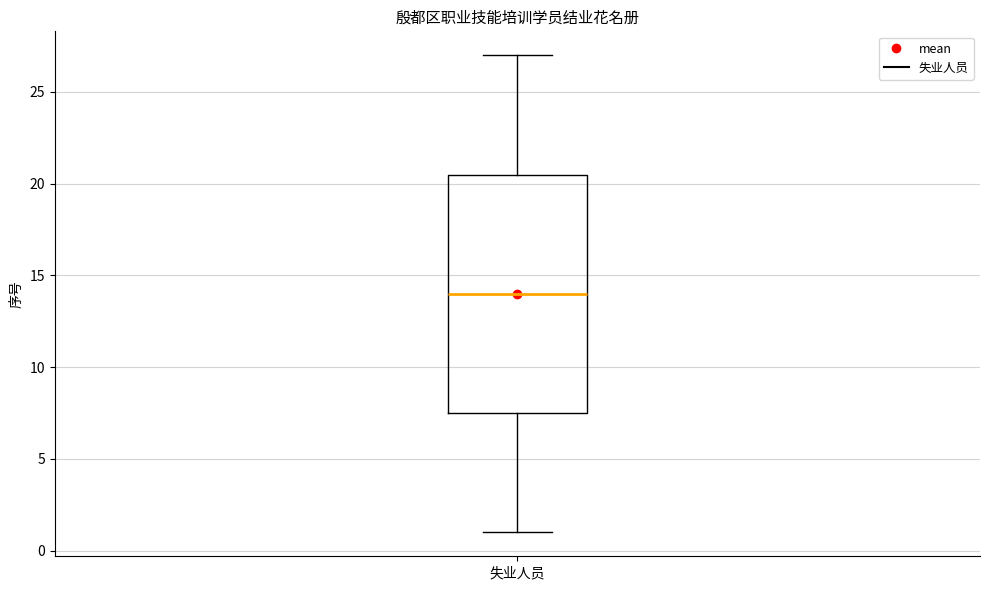

Transcribe this box plot: give where the median line is, the range the box spans, and where the two whiskers end, as read against the y-axis. The values are not printed on the chart, so give them approximately, as read against the axis.

median 14.0, box 7.5 to 20.5, whiskers 1.0 to 27.0